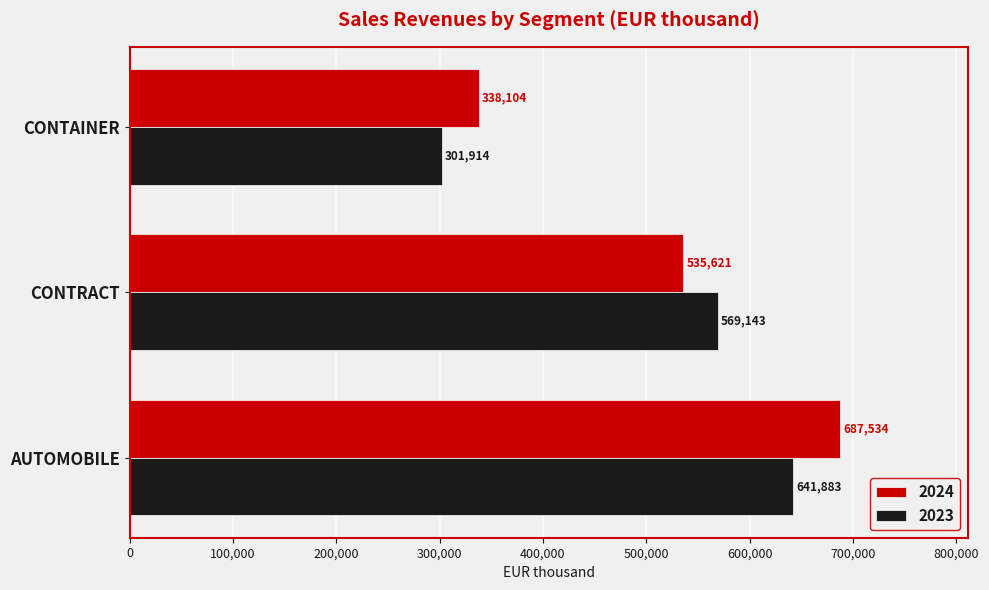

What value does the 2024 series have at AUTOMOBILE?

687534